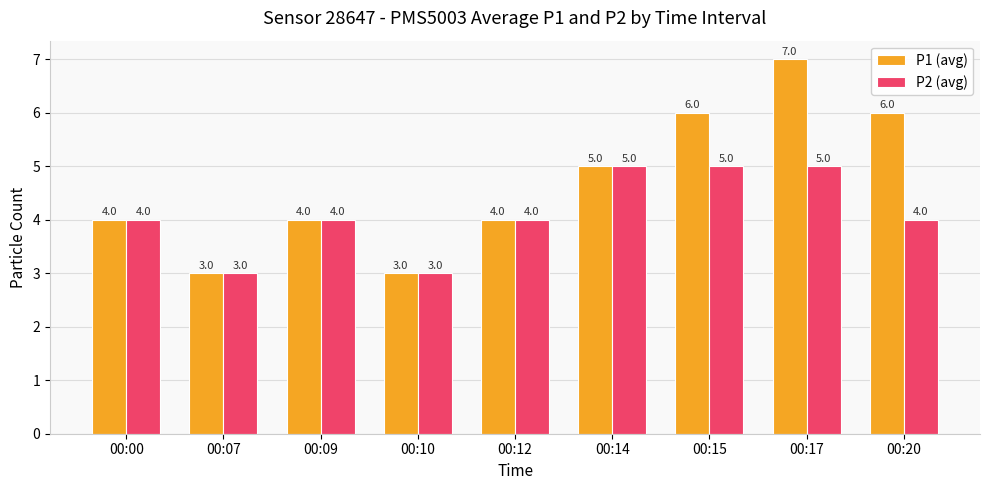

Is it true that P1 (avg) equals 3 at 00:20?

False